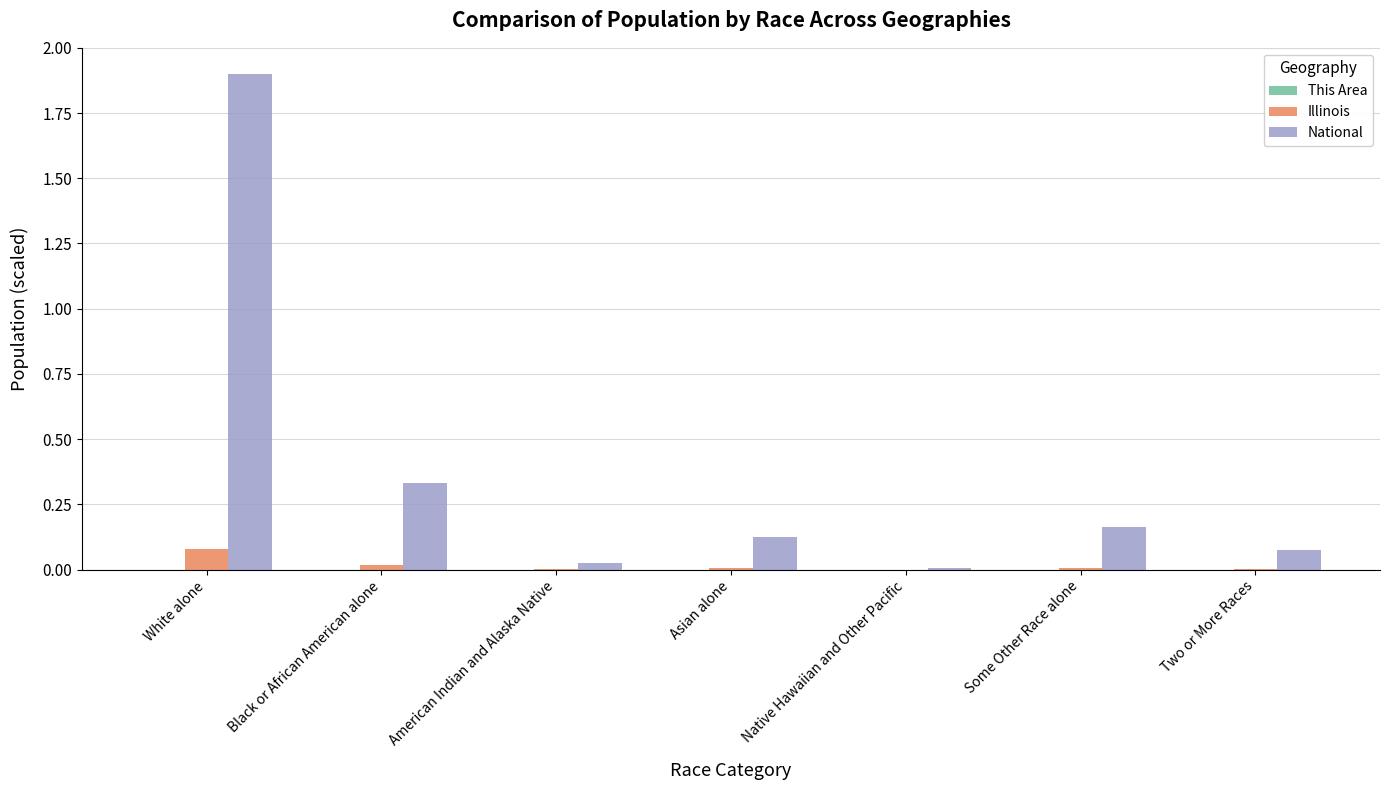

What is the sum of all National values?

2.6